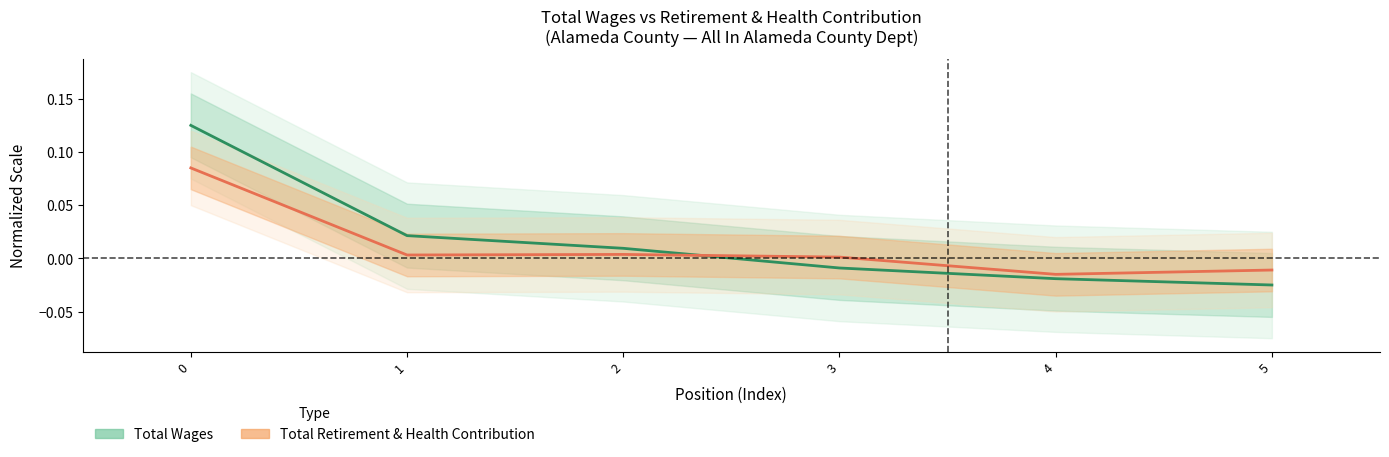

List the series in order of their overall mean, highest first.

Total Wages, Total Retirement & Health Contribution